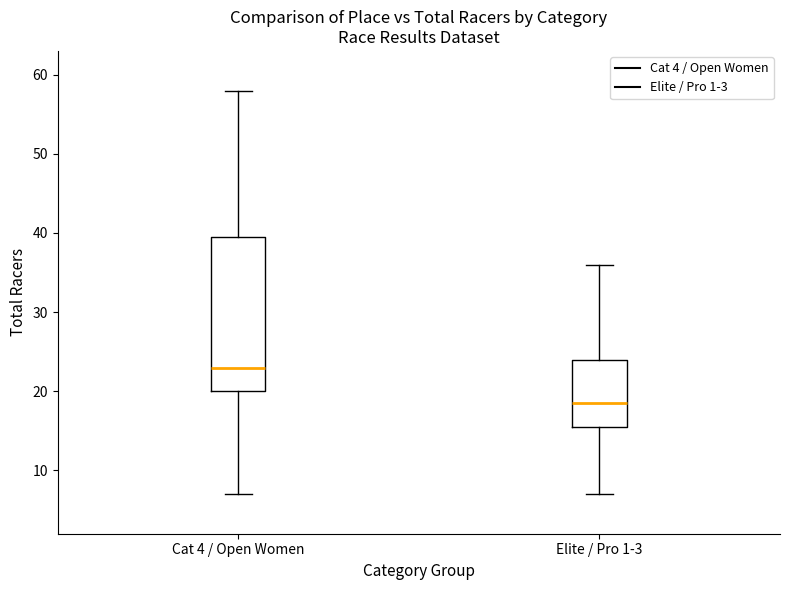

Where does the median line of the box for Cat 4 / Open Women sit on the y-axis? The values are not printed on the chart, so give them approximately, as read against the axis.

23